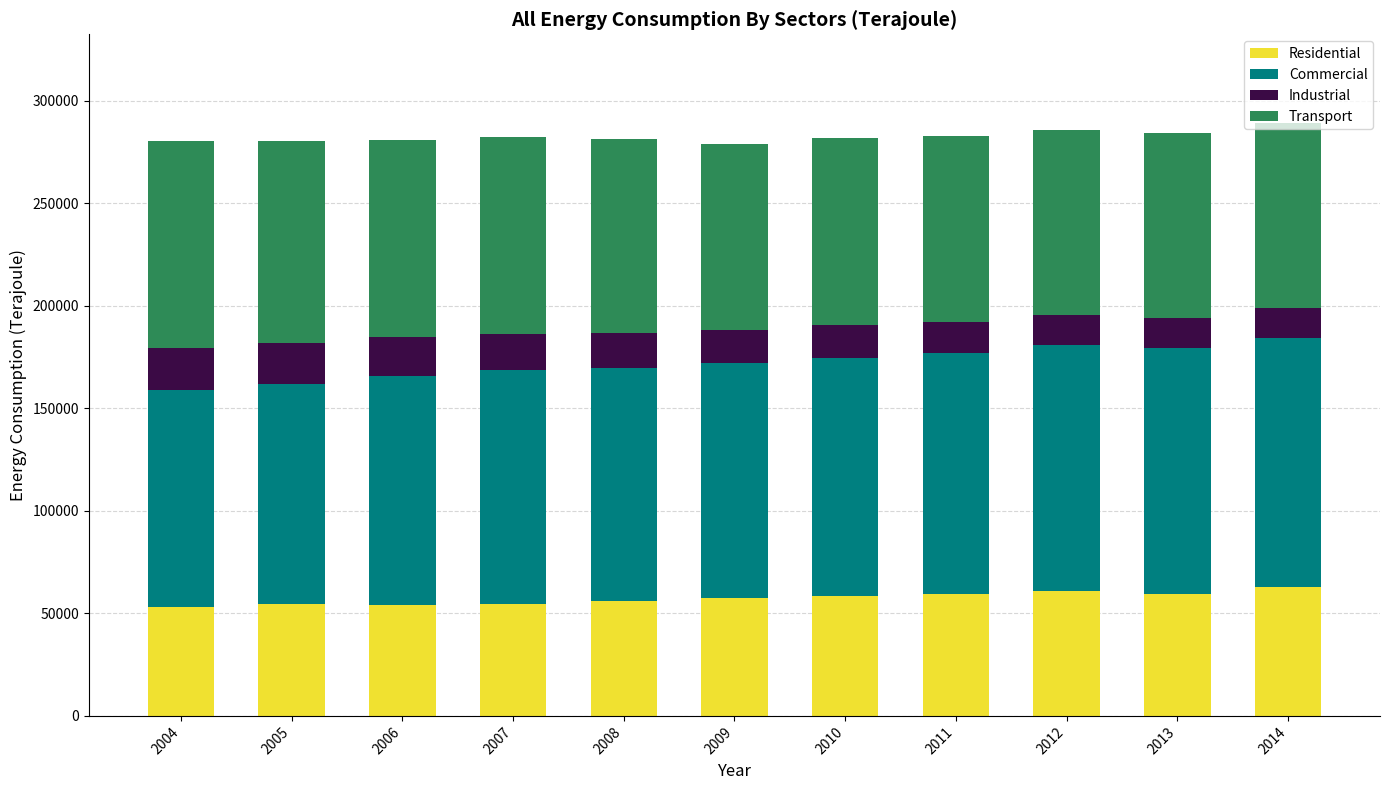

What is the maximum value for Residential?

62958.4